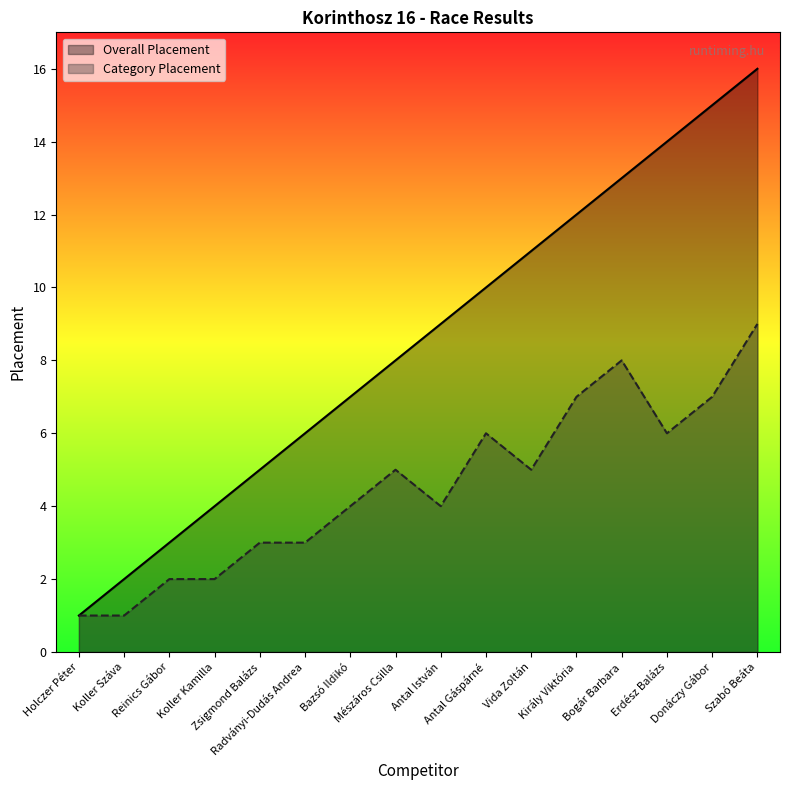

Rank the series by their average value, from highest to lowest.

Overall Placement, Category Placement